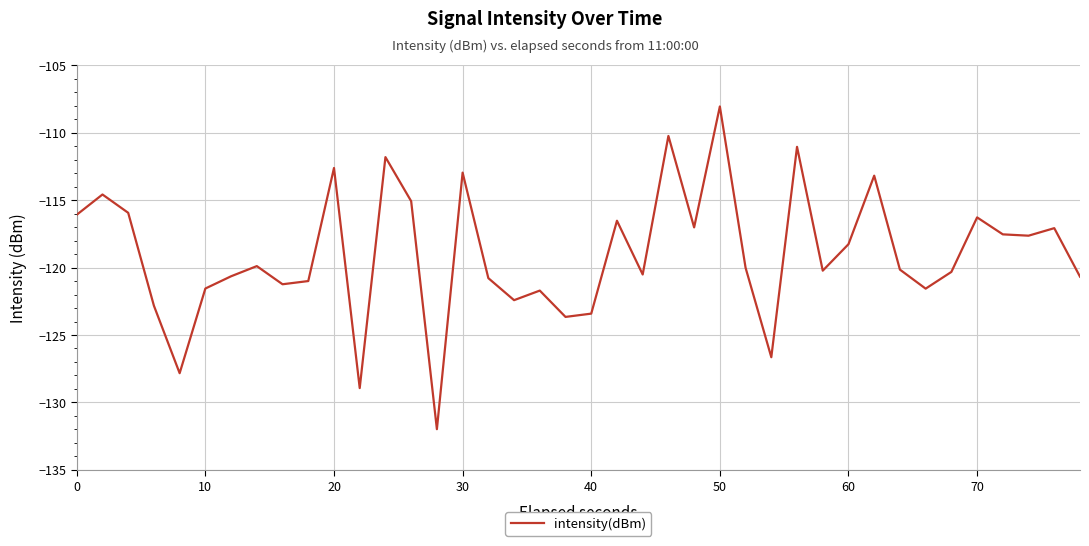

What is the maximum value shown in the chart?

-108.0